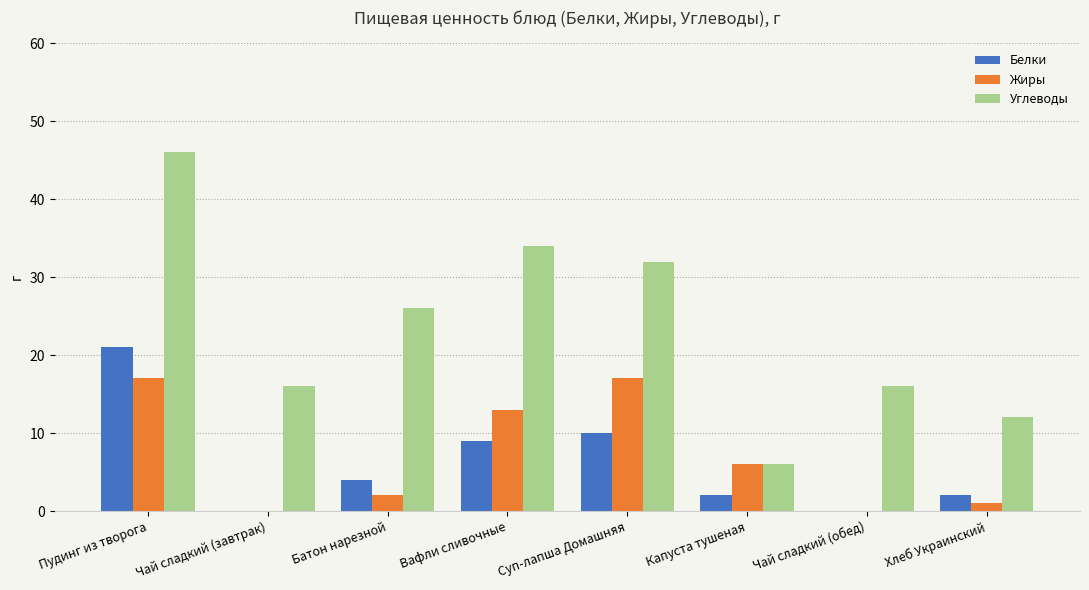

Reading right to left, what are all the values shown in this chart?

Белки: Хлеб Украинский=2	Чай сладкий (обед)=0	Капуста тушеная=2	Суп-лапша Домашняя=10	Вафли сливочные=9	Батон нарезной=4	Чай сладкий (завтрак)=0	Пудинг из творога=21
Жиры: Хлеб Украинский=1	Чай сладкий (обед)=0	Капуста тушеная=6	Суп-лапша Домашняя=17	Вафли сливочные=13	Батон нарезной=2	Чай сладкий (завтрак)=0	Пудинг из творога=17
Углеводы: Хлеб Украинский=12	Чай сладкий (обед)=16	Капуста тушеная=6	Суп-лапша Домашняя=32	Вафли сливочные=34	Батон нарезной=26	Чай сладкий (завтрак)=16	Пудинг из творога=46